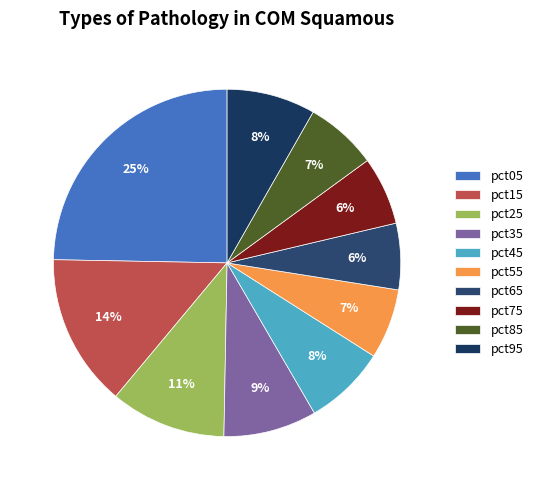

Does any single category account for the majority?

No